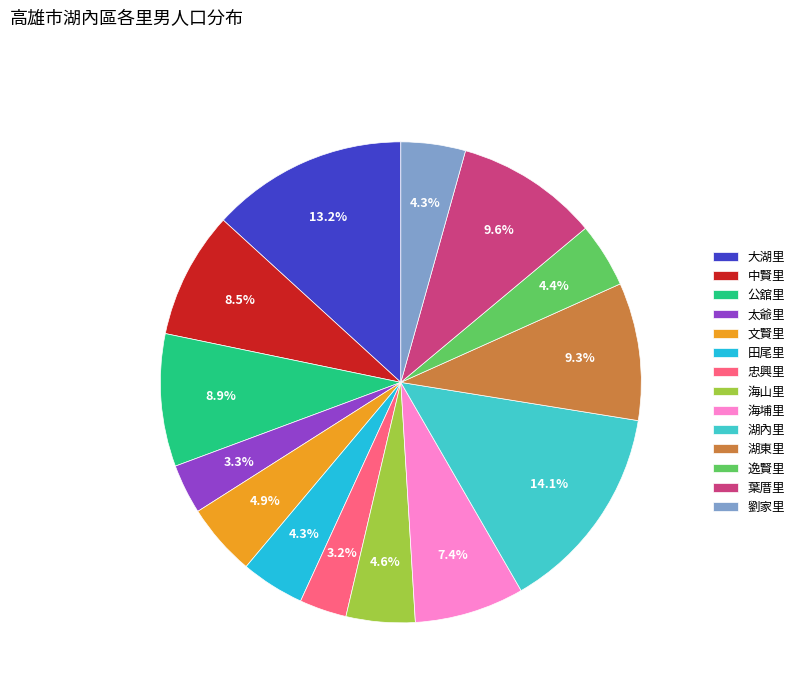

What portion of the pie excludes 葉厝里?

90.4%